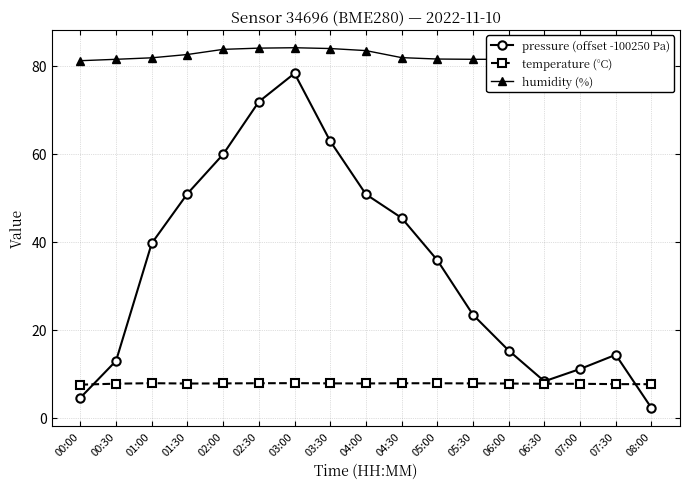

Which series changed the most between 03:30 and 07:00?

pressure (offset -100250 Pa)